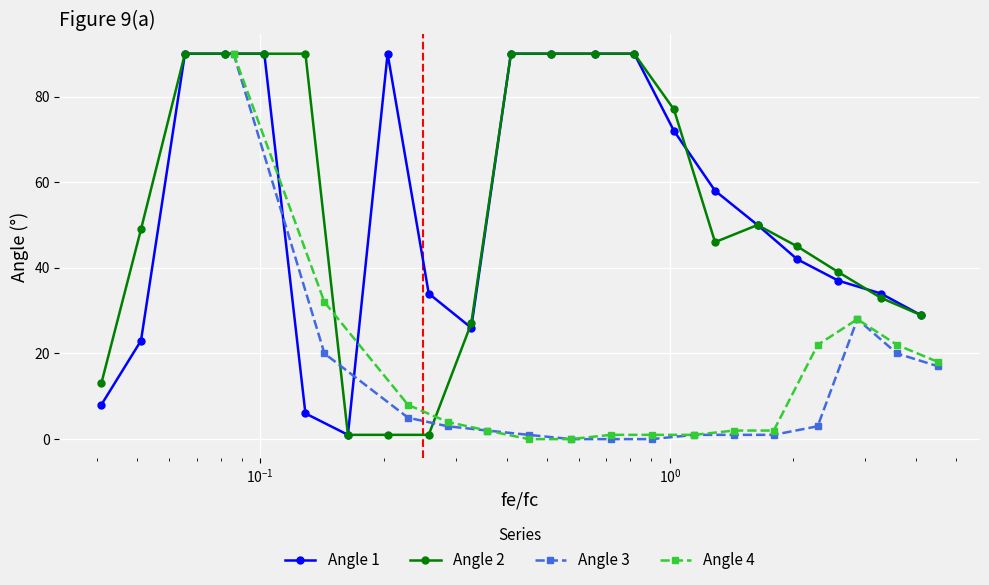

What is the lowest value of the Angle 2 series?

1.0